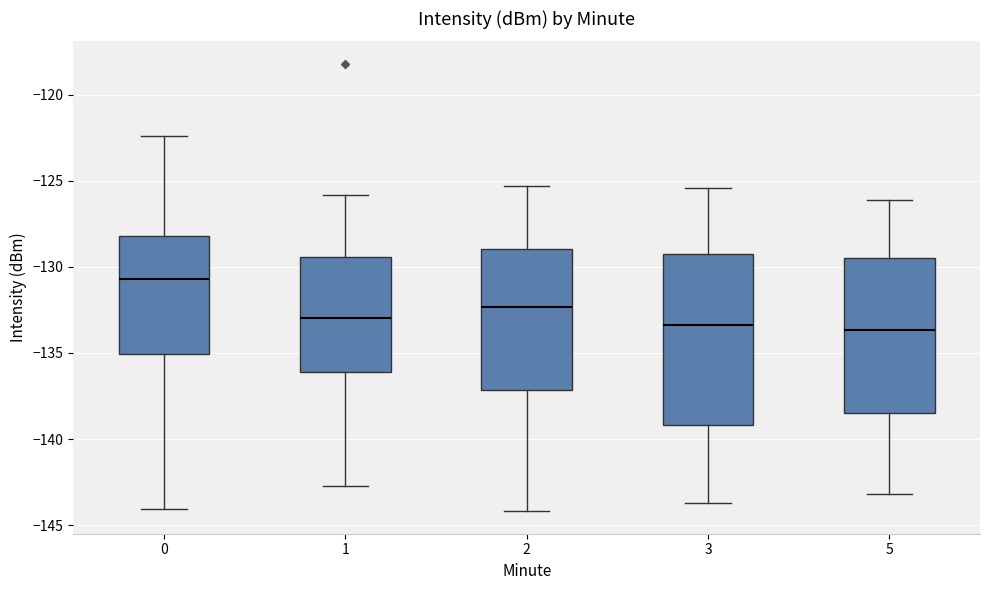

Where does the lower whisker of the box at x = 2 end on the y-axis? The values are not printed on the chart, so give them approximately, as read against the axis.

-144.0